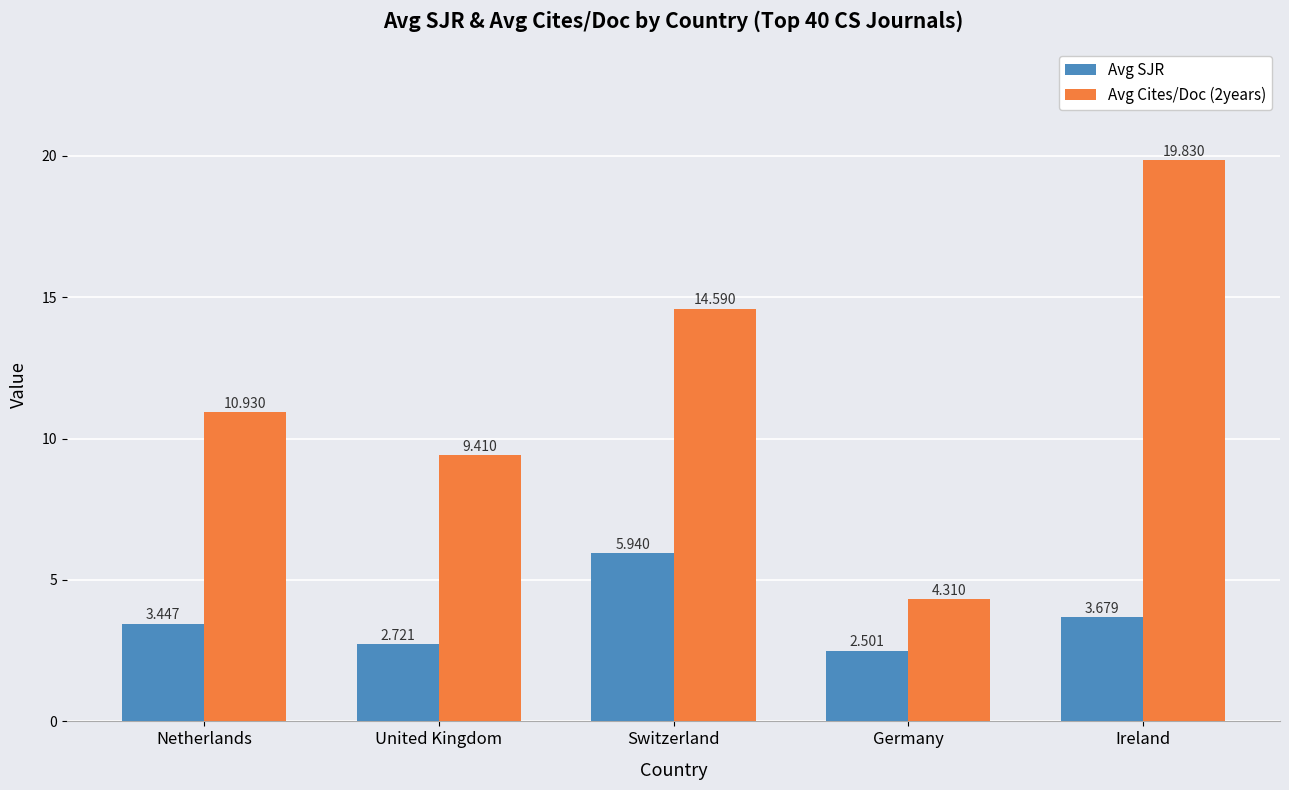

At which label does Avg SJR first exceed 3?

Netherlands